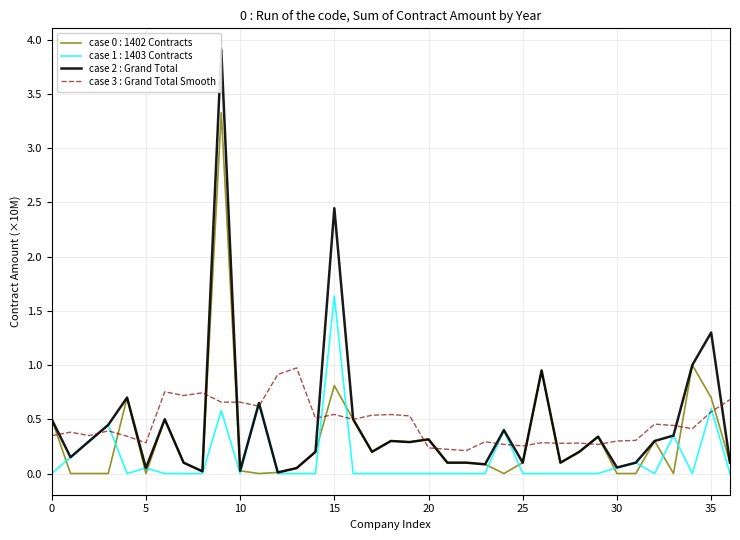

What is the maximum value for case 3 : Grand Total Smooth?

1.0